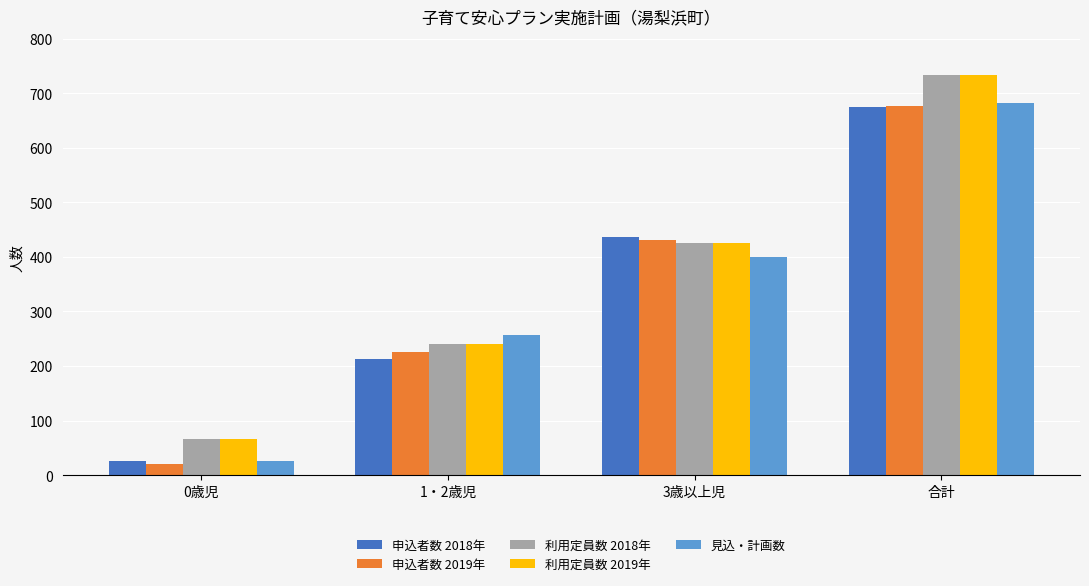

Rank the categories by 見込・計画数 value from highest to lowest.

合計, 3歳以上児, 1・2歳児, 0歳児